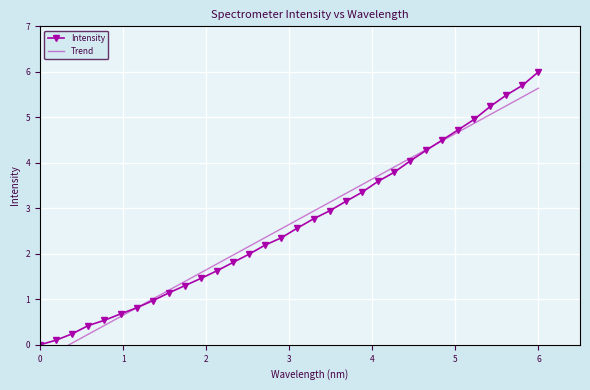

Is it true that Trend equals 0.9 at 9?

False